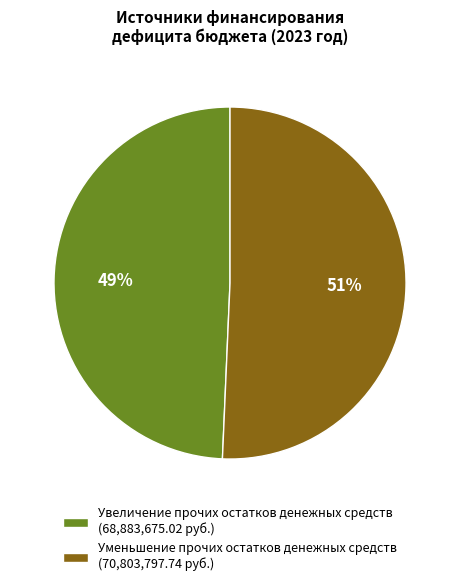

Which slice is the largest?

Уменьшение прочих остатков денежных средств